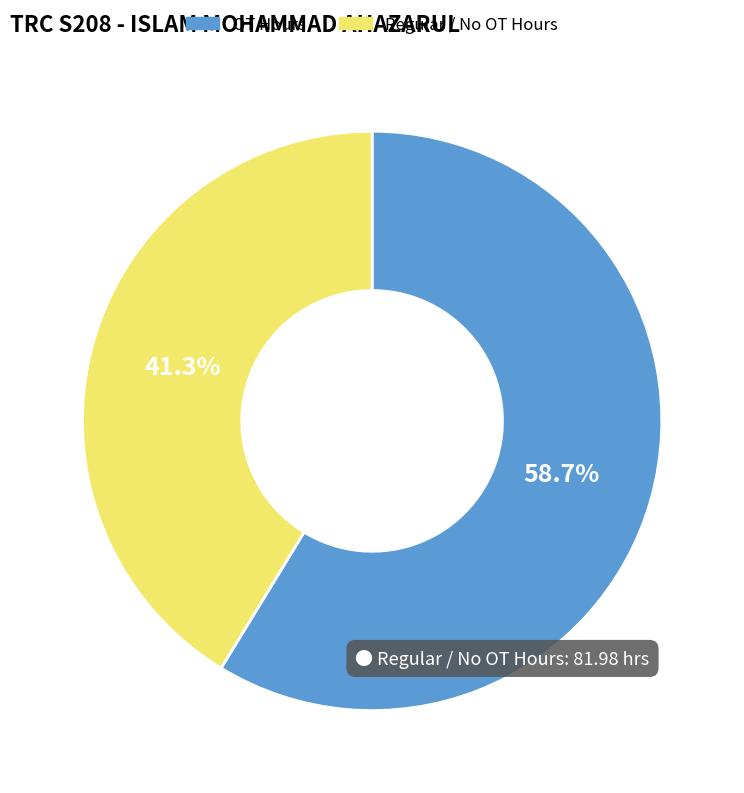

What is the largest slice in the pie chart?

OT Hours